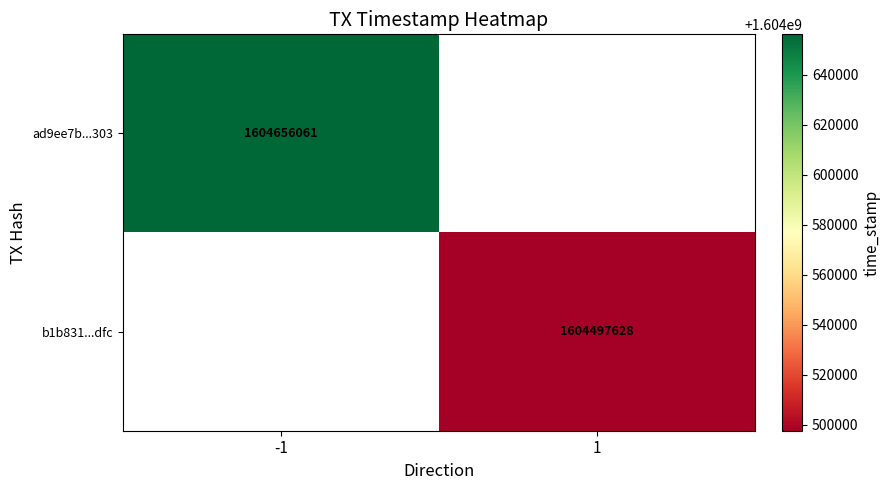

How many series are shown in this chart?

2